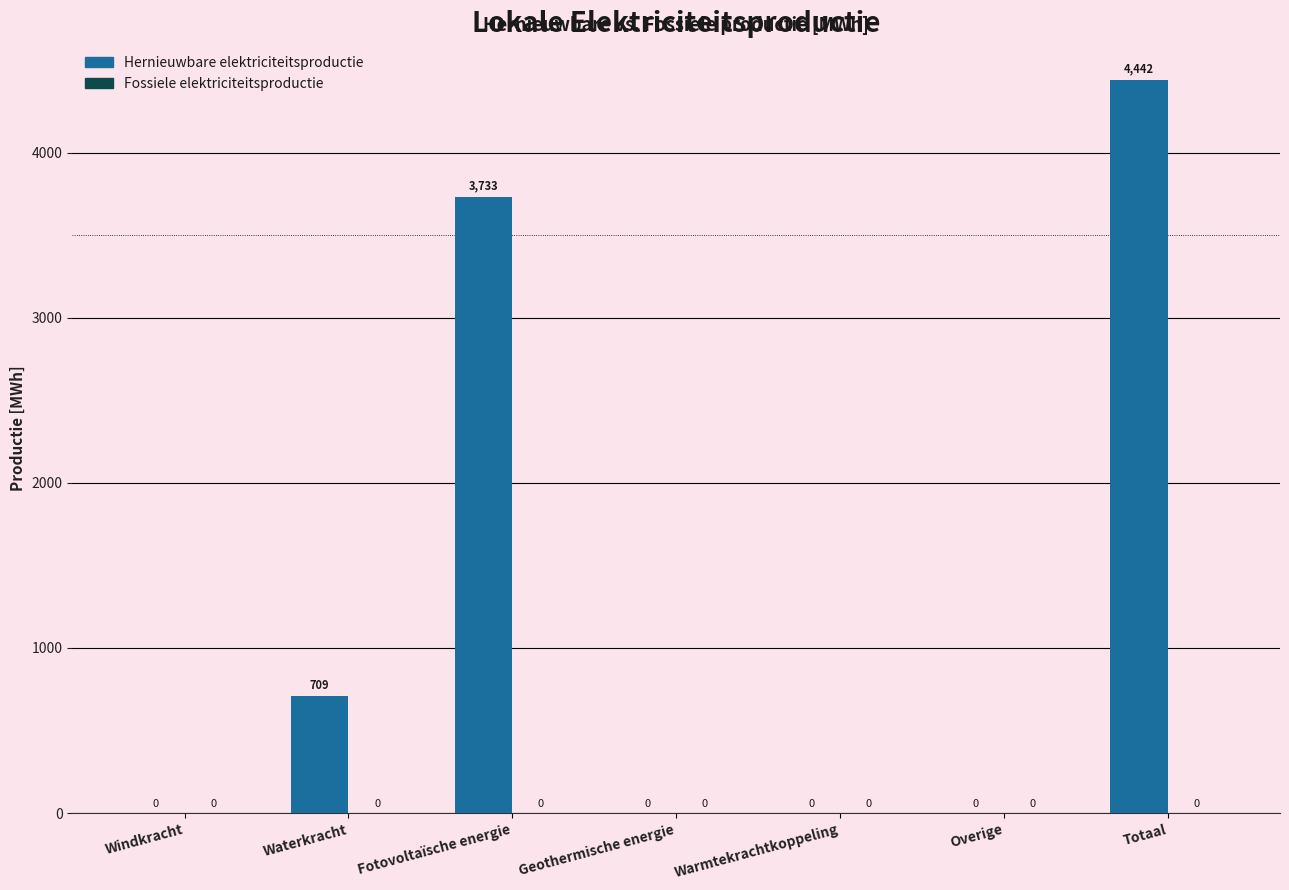

What is the greatest value displayed?

4441.6